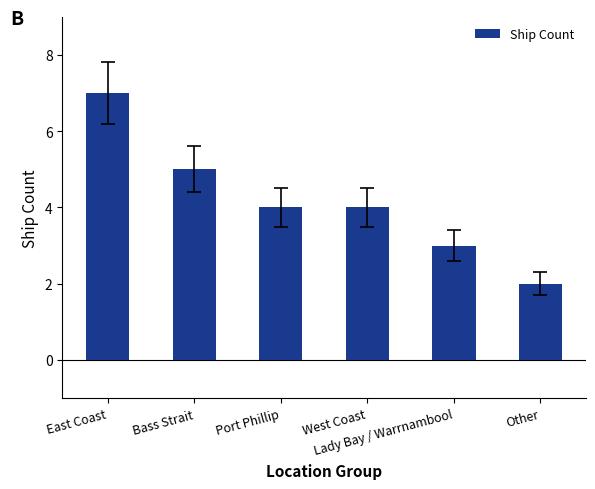

What position from the right is West Coast?

3